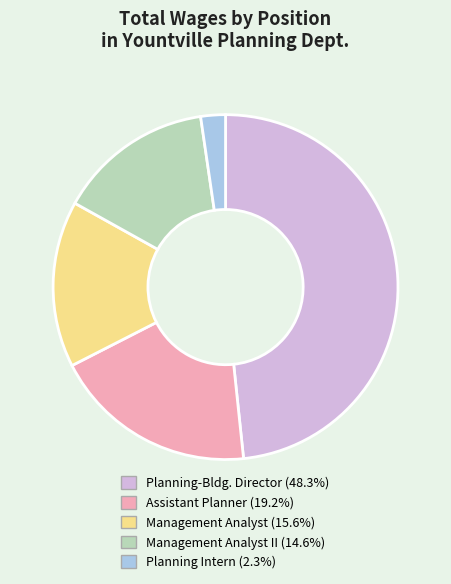

Is there any slice that represents more than half of the pie?

No